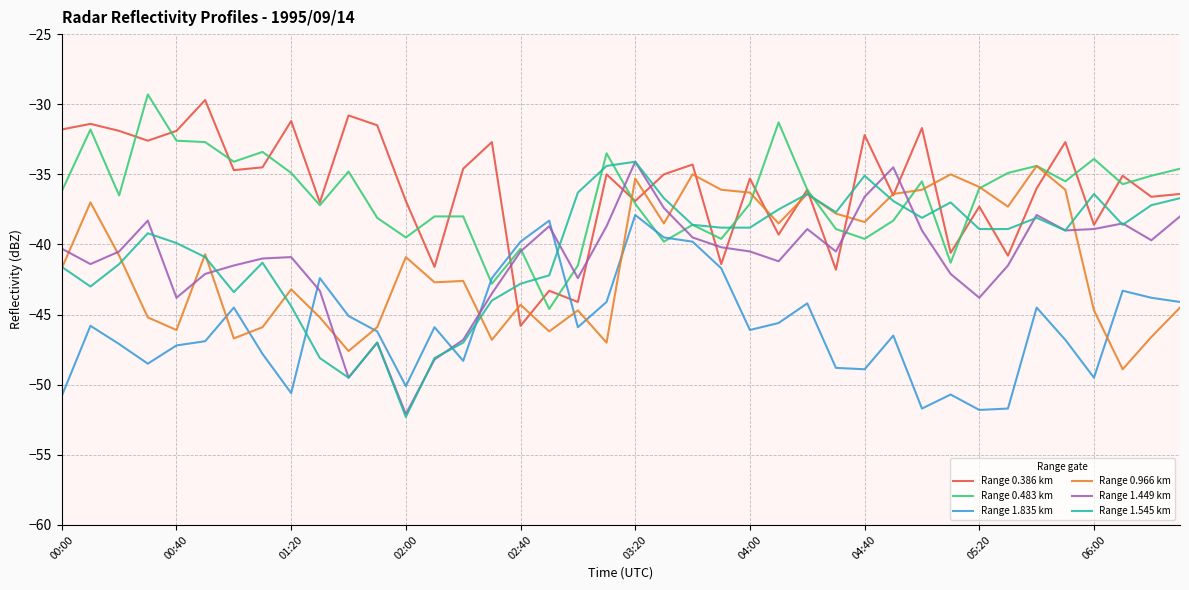

How many distinct data groups are displayed?

6